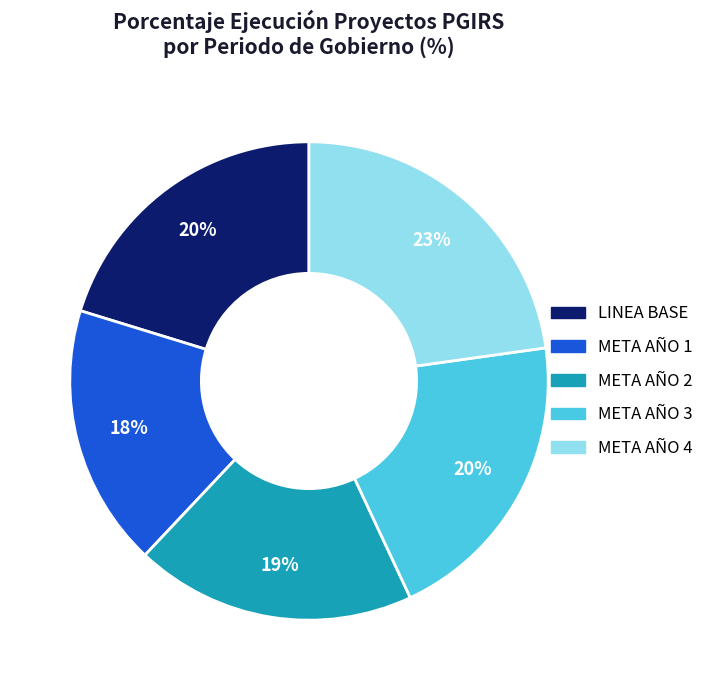

To the nearest percent, what is the average slice percentage?

20%